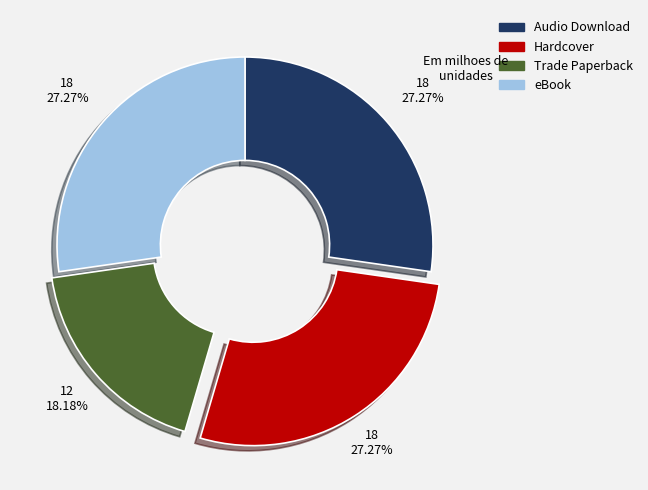

To the nearest percent, what percentage of the pie is eBook?

27%